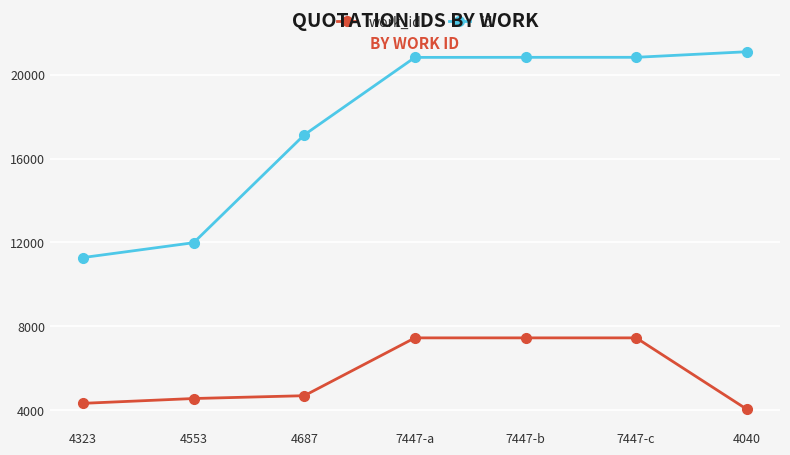

List the series in order of their overall mean, highest first.

id, work_id